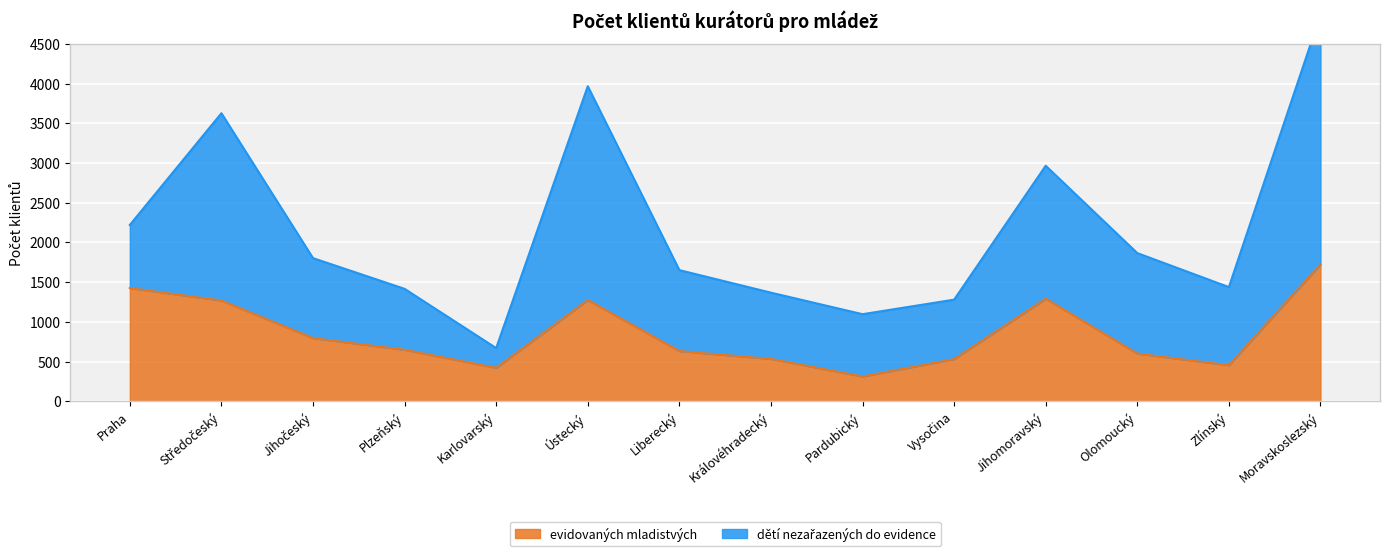

How many data points are above 648?

6